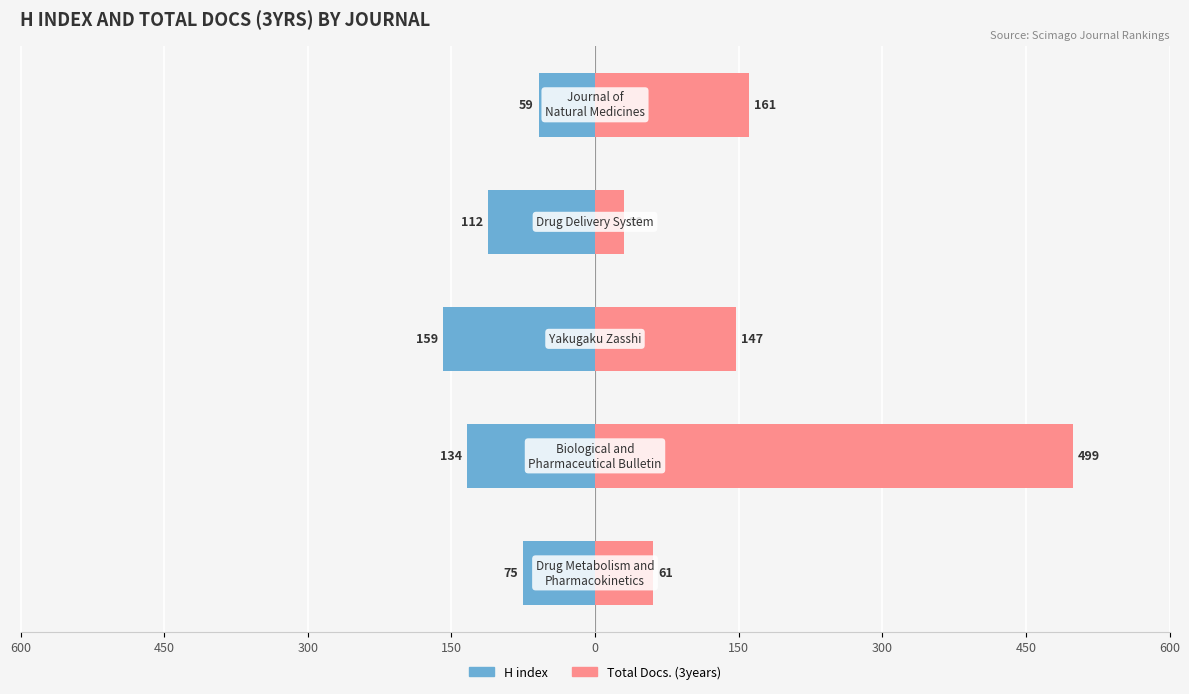

What is the greatest value displayed?

499